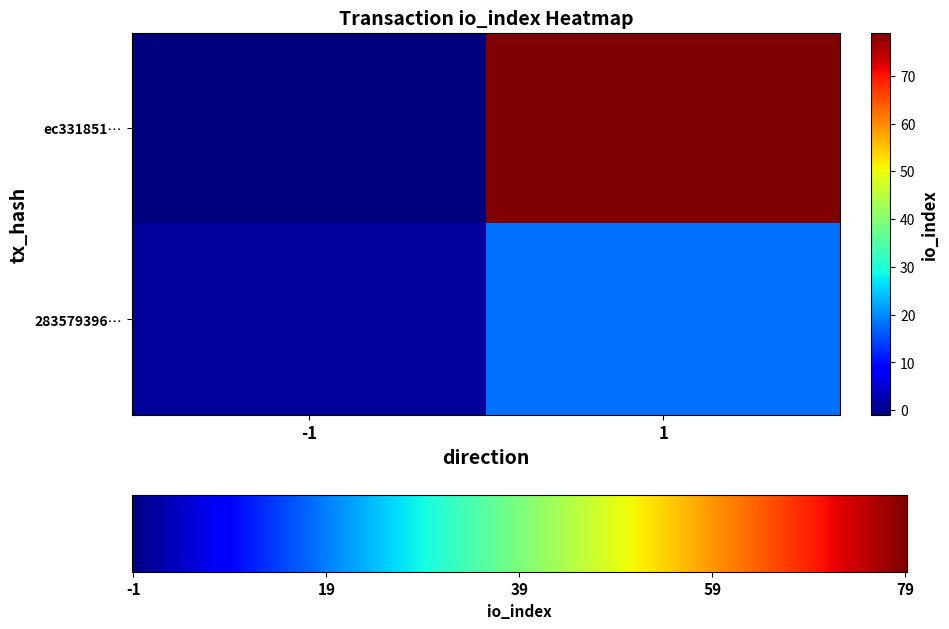

Reading left to right, extract all data points from this chart.

ec331851cf9cfd07d560100c997511727d9d788: -1	79
283579396c9e1448317526393df16589acd8753: 1	18